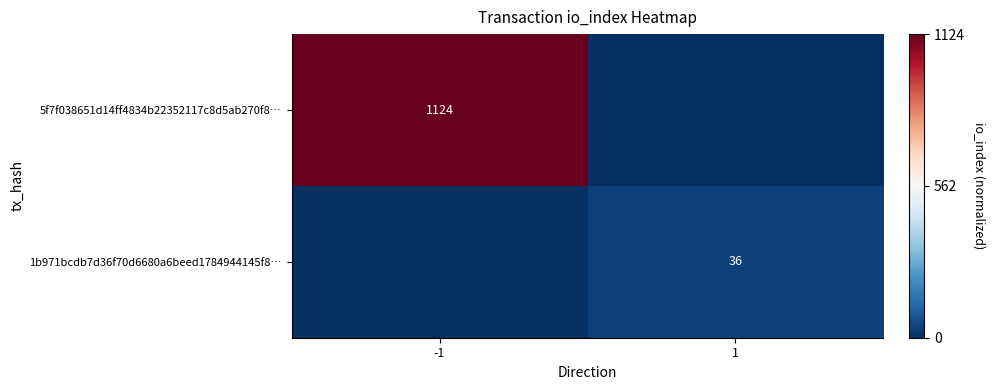

Which category has the lowest value across all series?

1